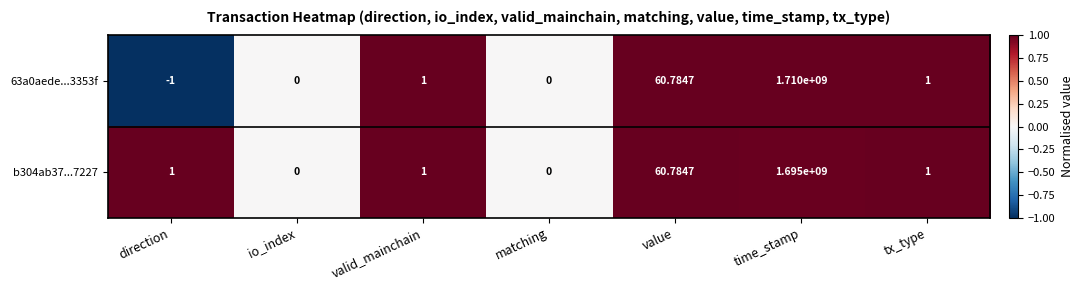

Where is 63a0aede...3353f nearest to the value 854999999?

value